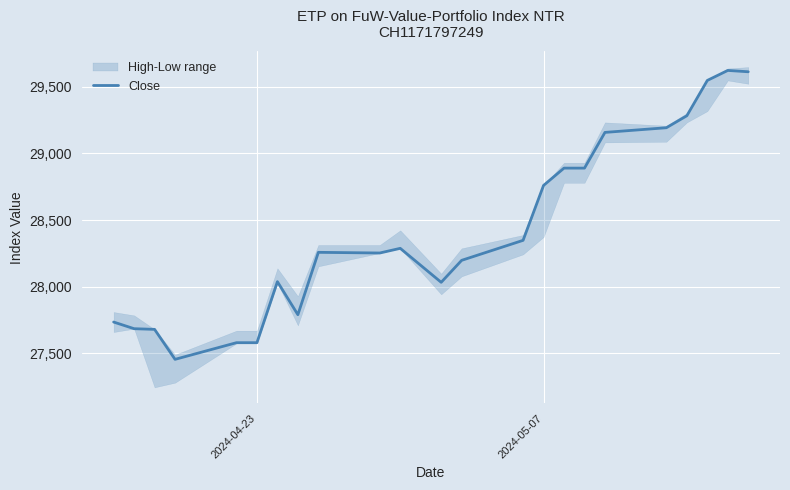

What is the highest value of the Close series?

29623